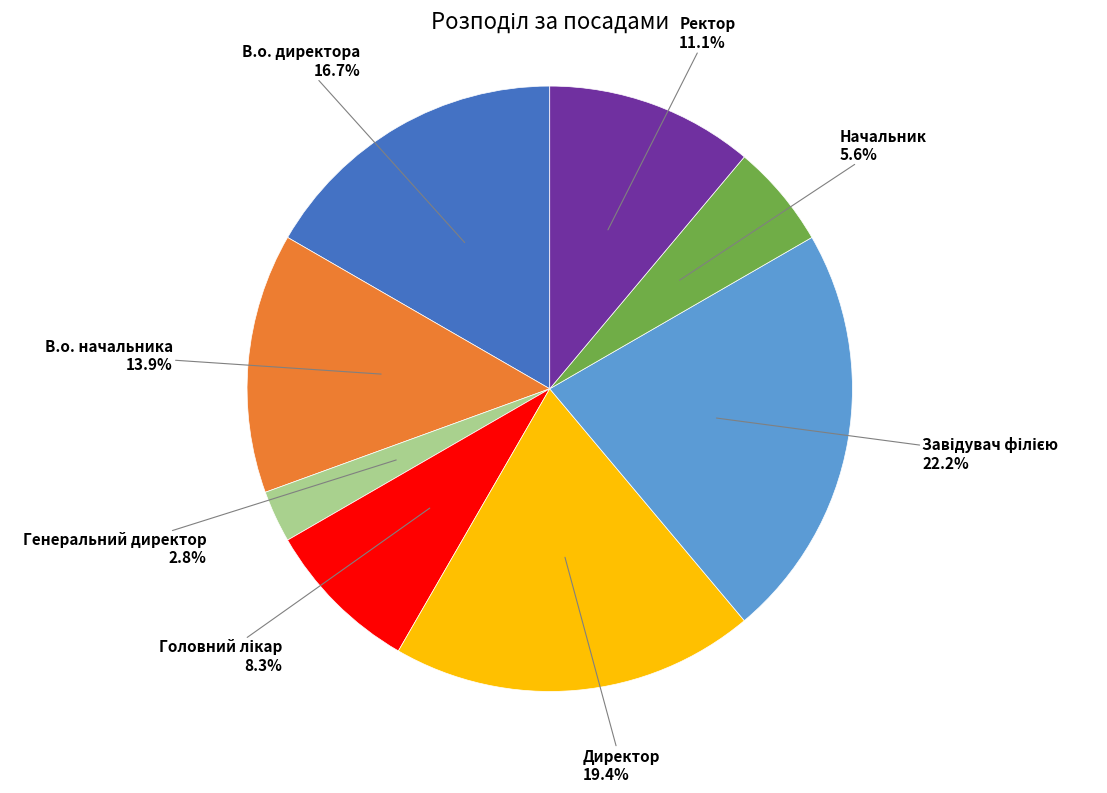

Which slice is the smallest?

Генеральний директор